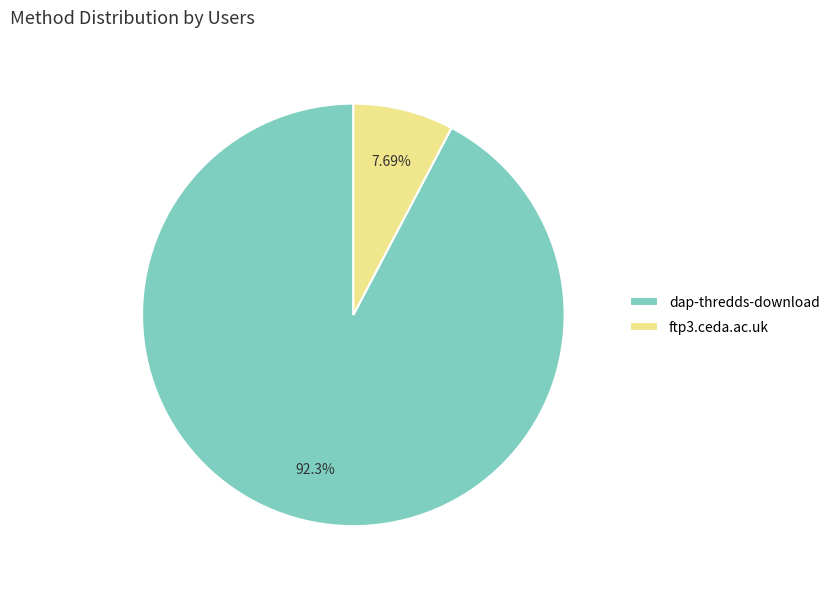

To the nearest percent, what percentage of the pie is dap-thredds-download?

92%